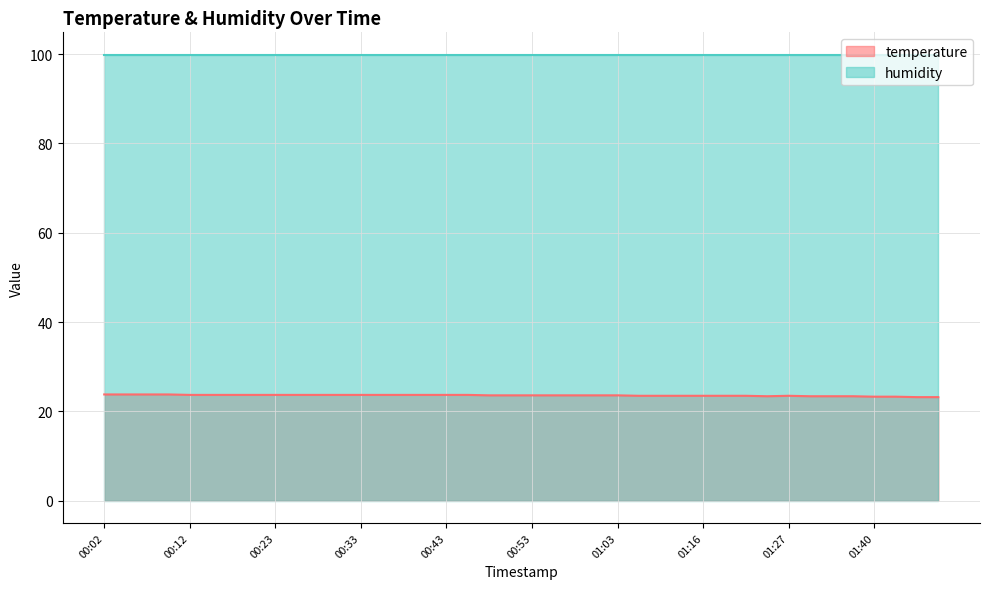

What is the approximate value at 01:48?

23.2